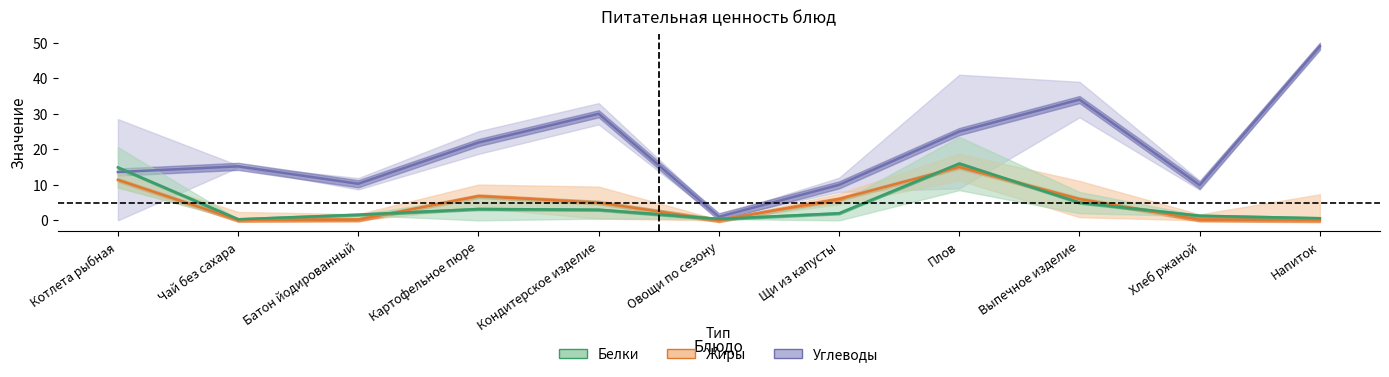

At which category is the sum across all series the highest?

Плов